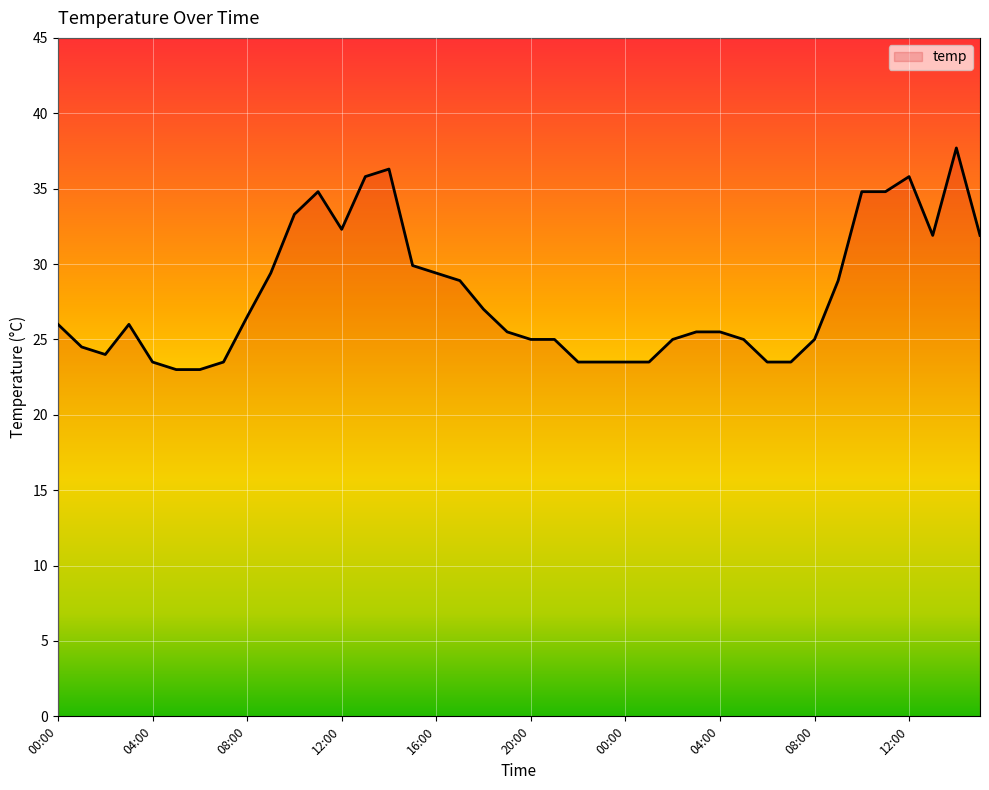

What is the difference between the maximum and minimum values?

14.7